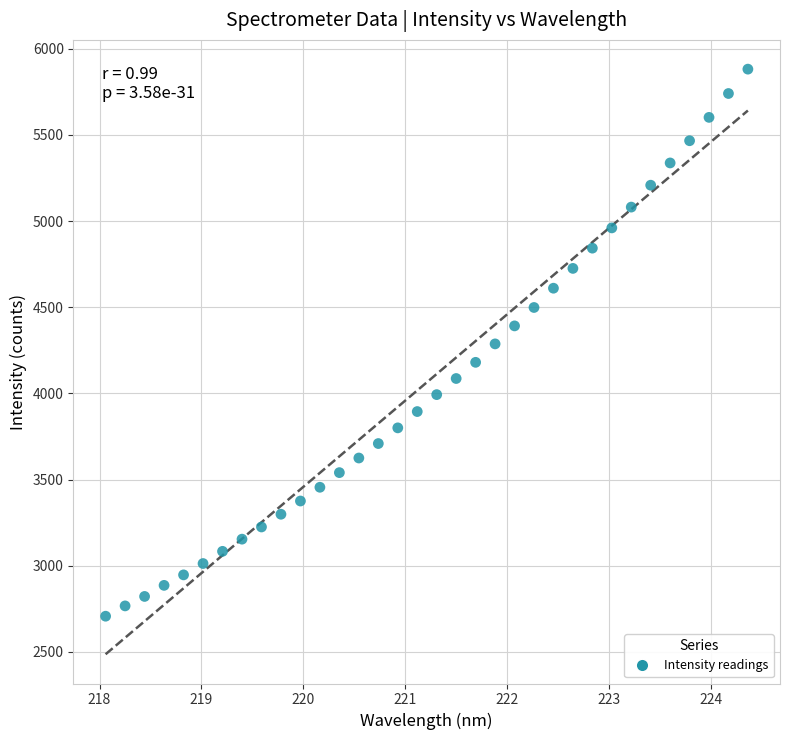

What is the range of X values (max minus min)?

6.3